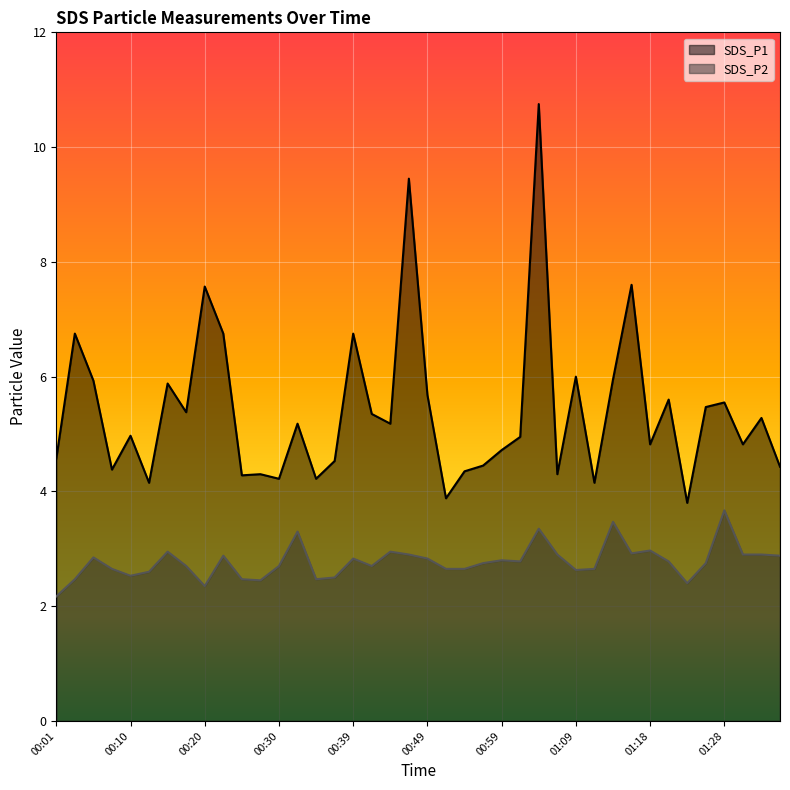

True or false: SDS_P1 has more than 1 points higher than both neighbors.

True